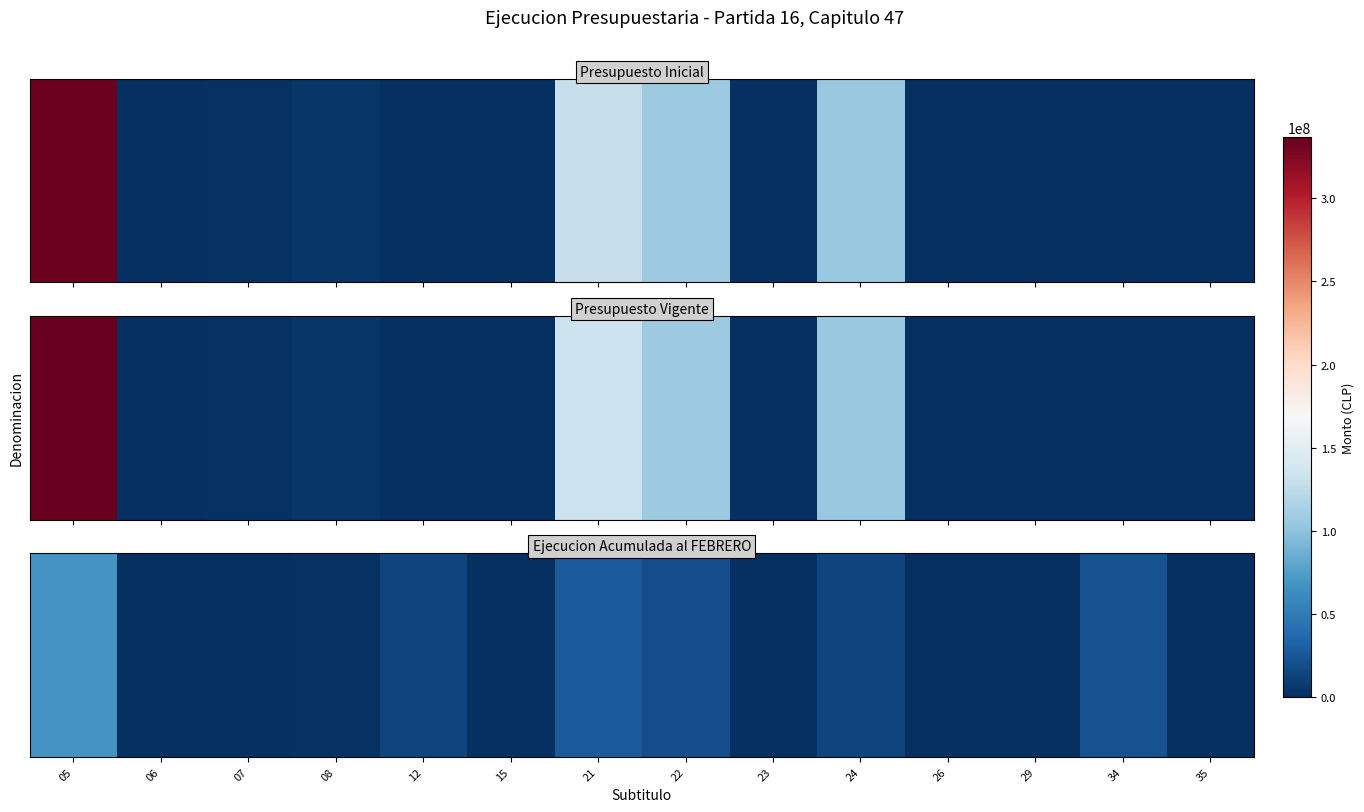

At which category does the chart reach its peak across all series?

05